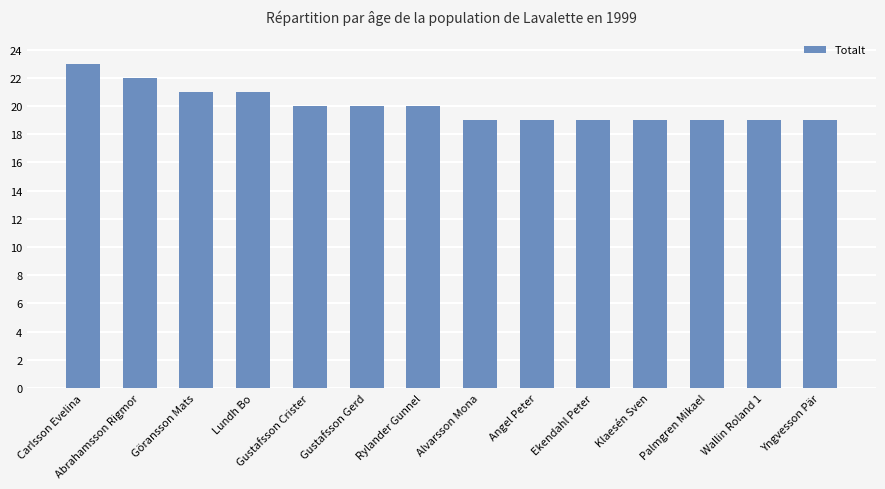

At which label does the data first exceed 20?

Carlsson Evelina